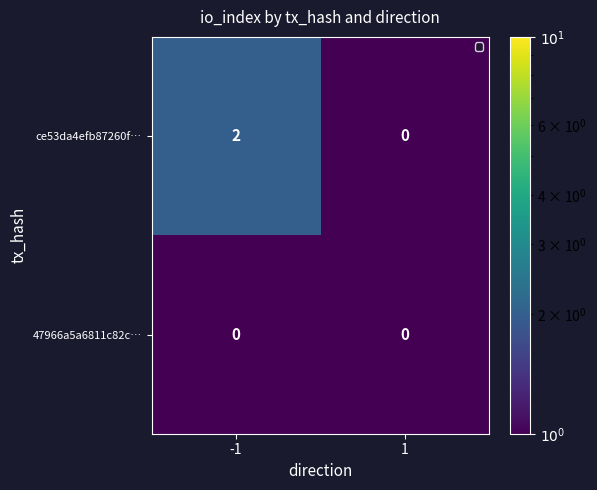

Reading left to right, what are all the values shown in this chart?

ce53da4efb87260f…: -1=2	1=0
47966a5a6811c82c…: -1=0	1=0